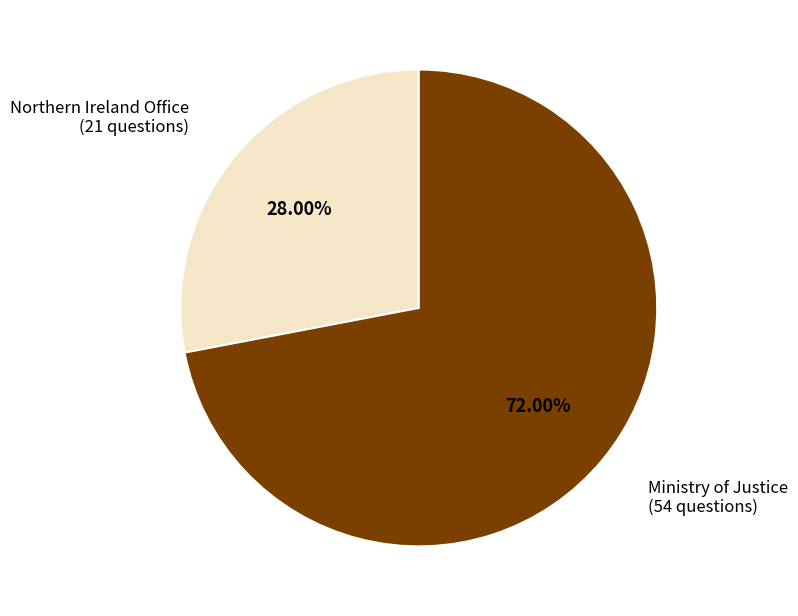

Which category accounts for the majority?

Ministry of Justice